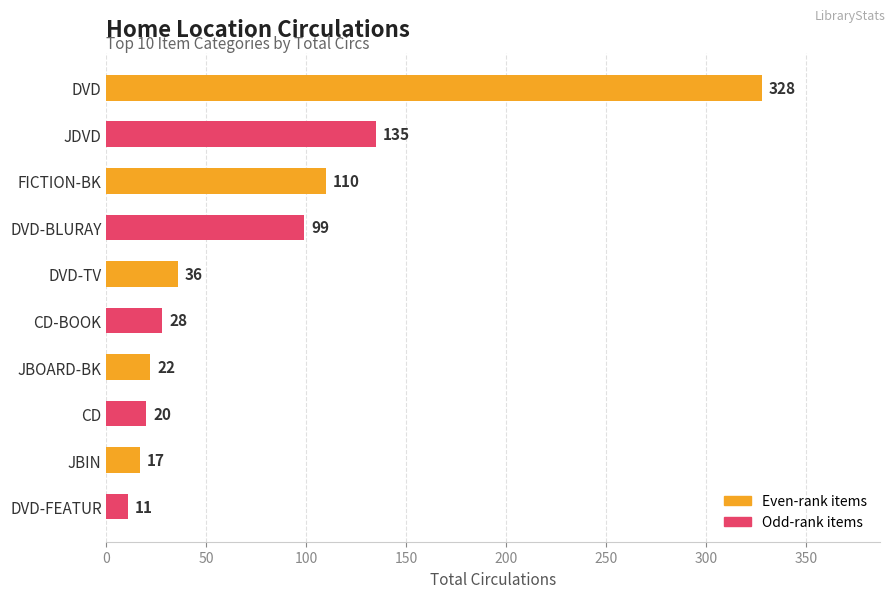

Rank the categories by value from highest to lowest.

DVD, JDVD, FICTION-BK, DVD-BLURAY, DVD-TV, CD-BOOK, JBOARD-BK, CD, JBIN, DVD-FEATUR